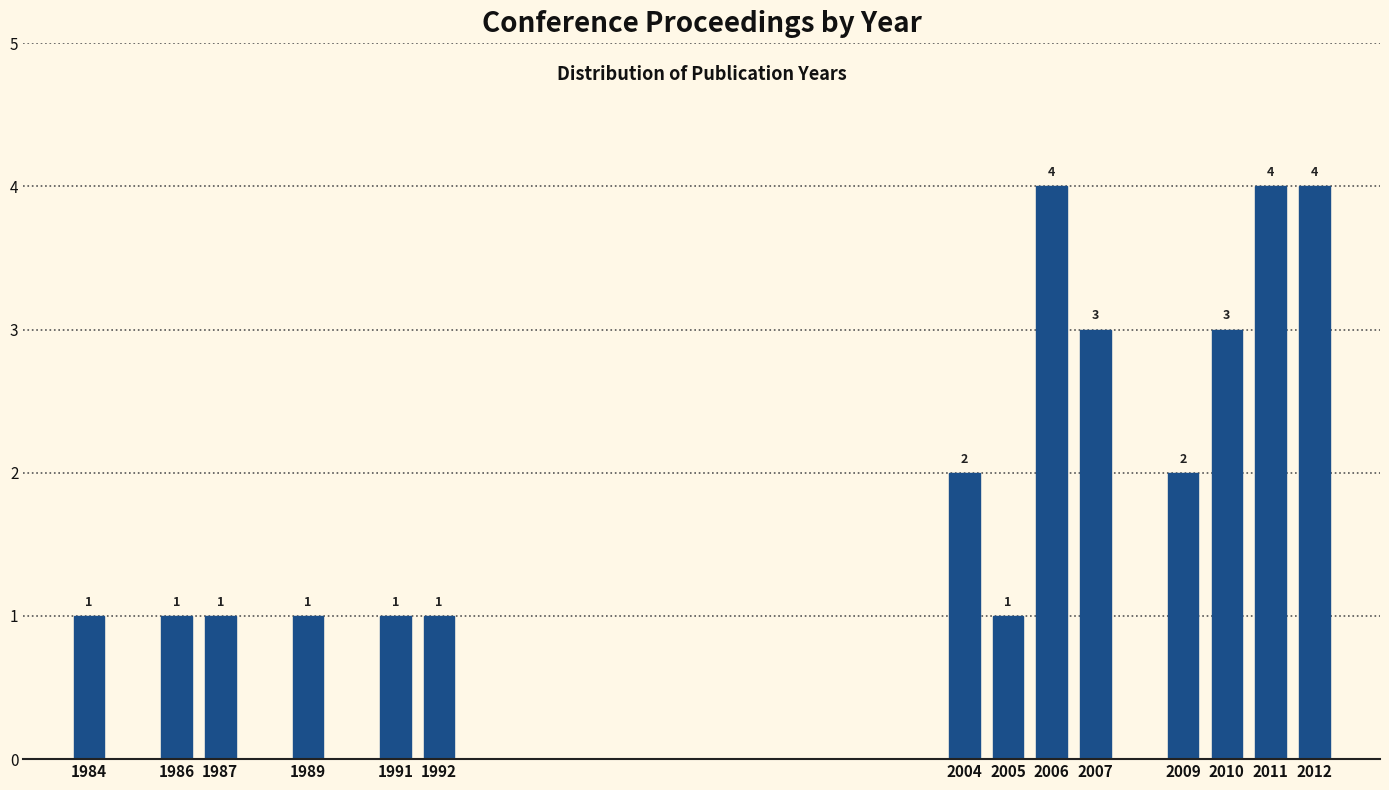

Reading right to left, list all the values displayed in this chart.

4	4	3	2	3	4	1	2	1	1	1	1	1	1